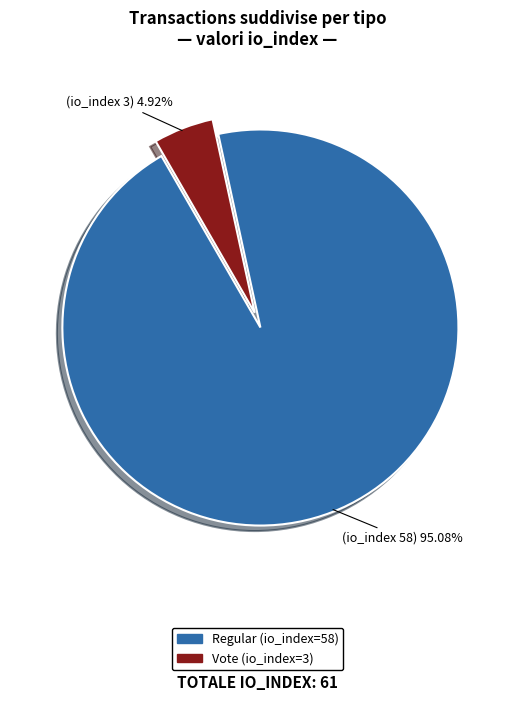

The Regular (io_index=58) slice represents 95% of the pie. True or false?

True